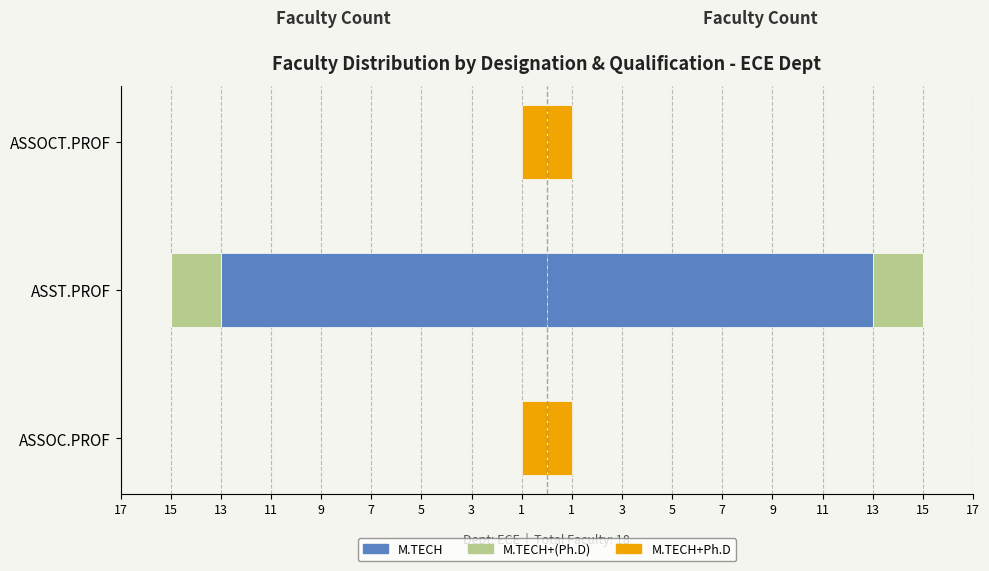

What is the average value of the M.TECH series?

-4